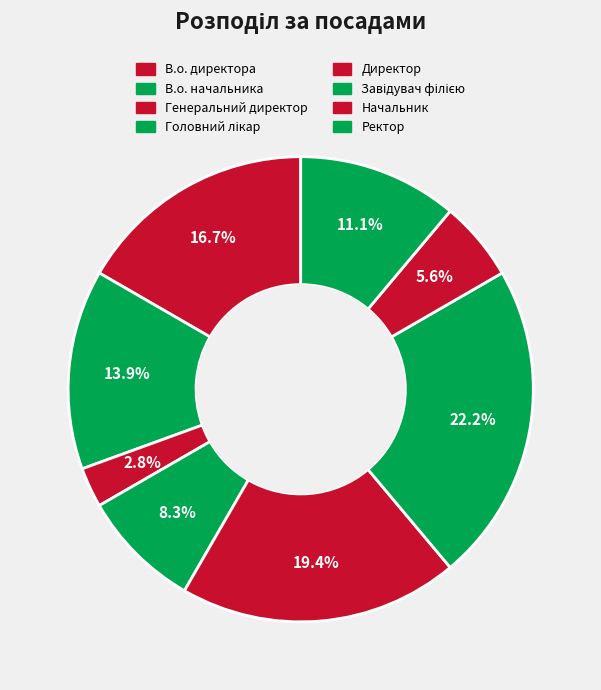

How many segments does this pie chart have?

8